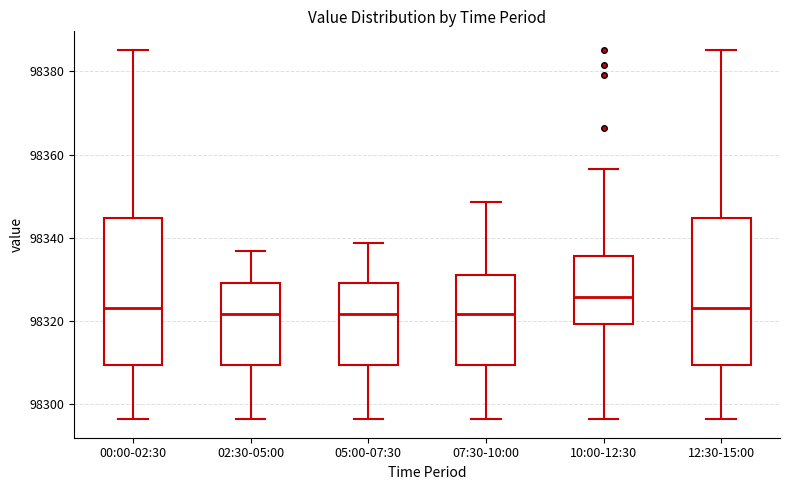

Where does the lower whisker of the box for 10:00-12:30 end on the y-axis? The values are not printed on the chart, so give them approximately, as read against the axis.

98296